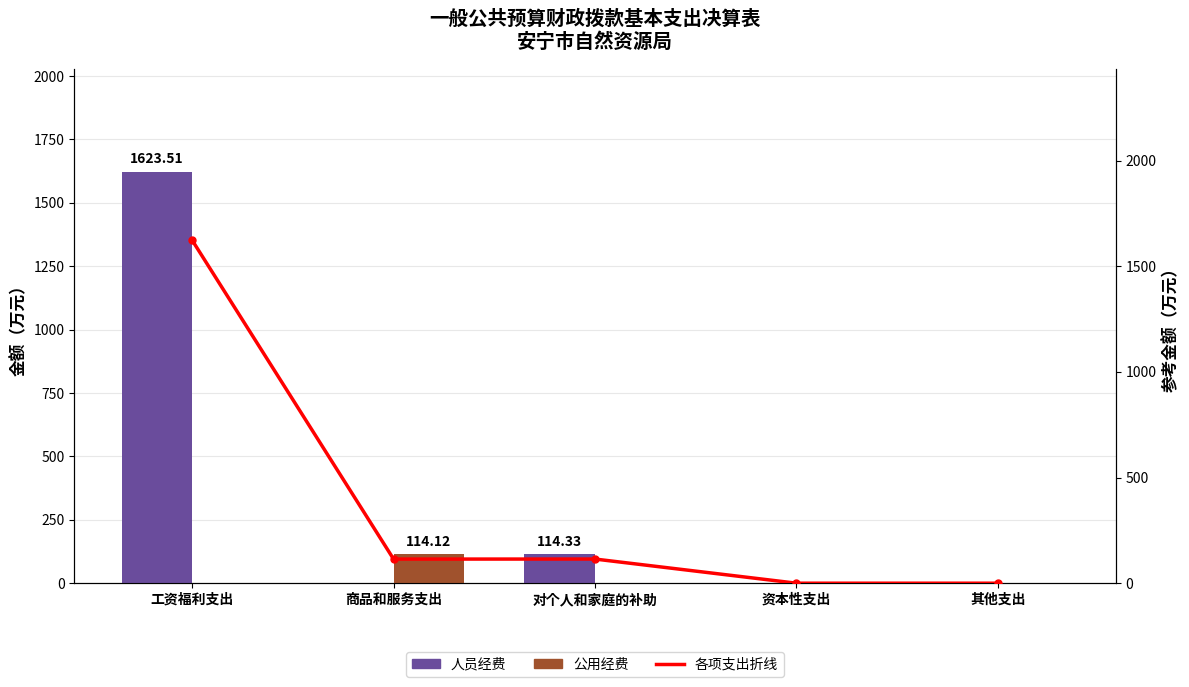

Does the chart contain stacked bars?

No